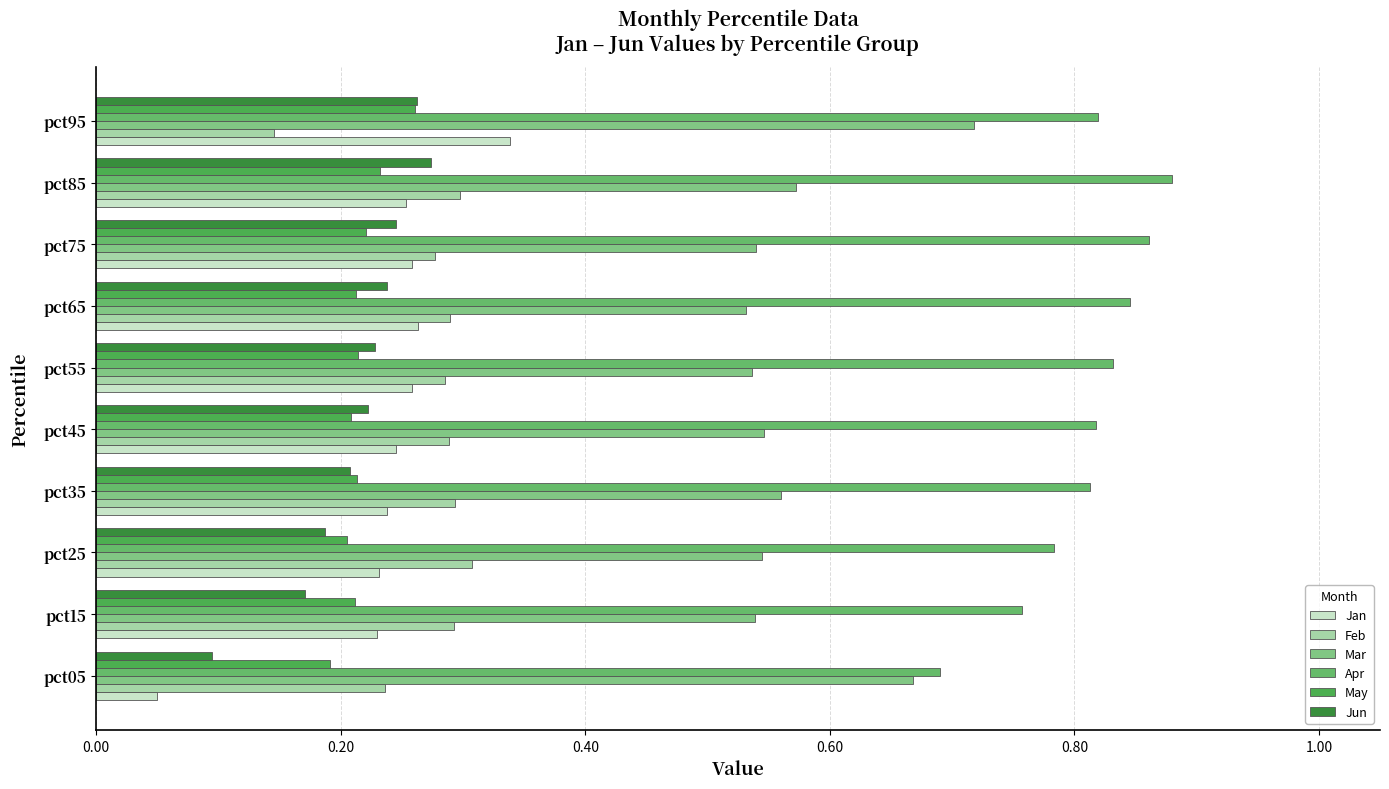

What is the difference between the maximum and minimum values in the Mar series?

0.2